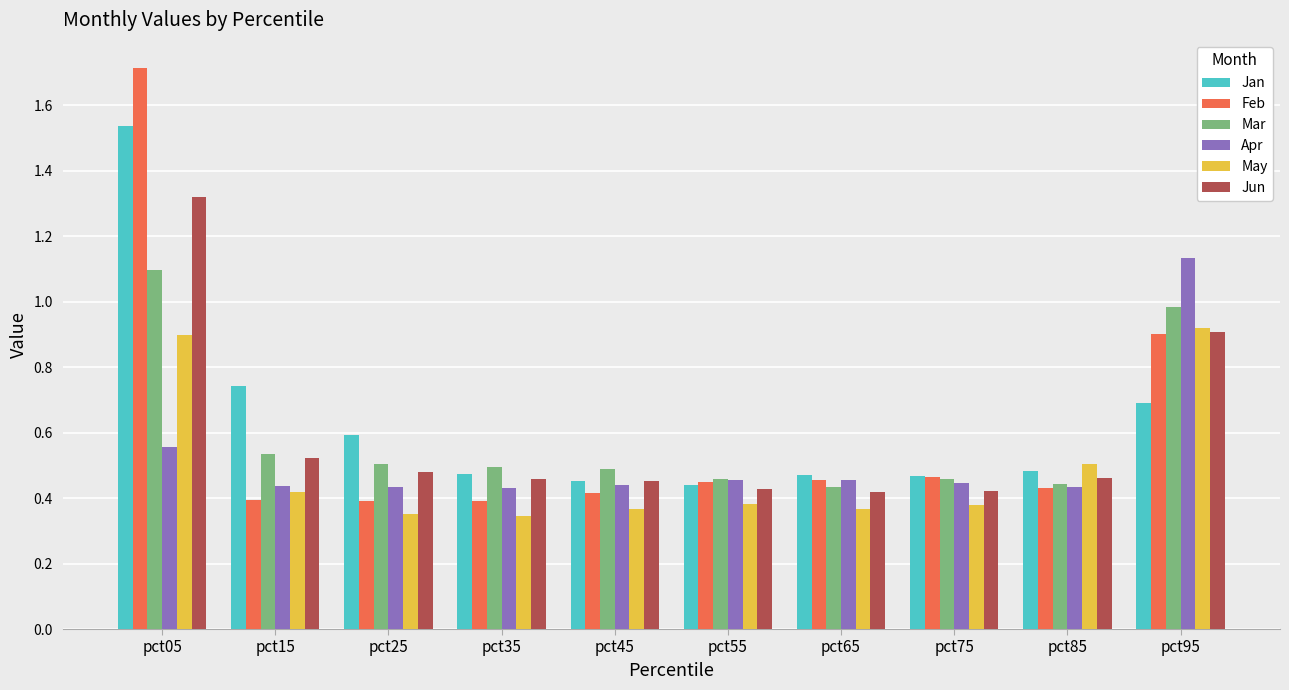

Count the Apr values in the range 0 to 1.

9